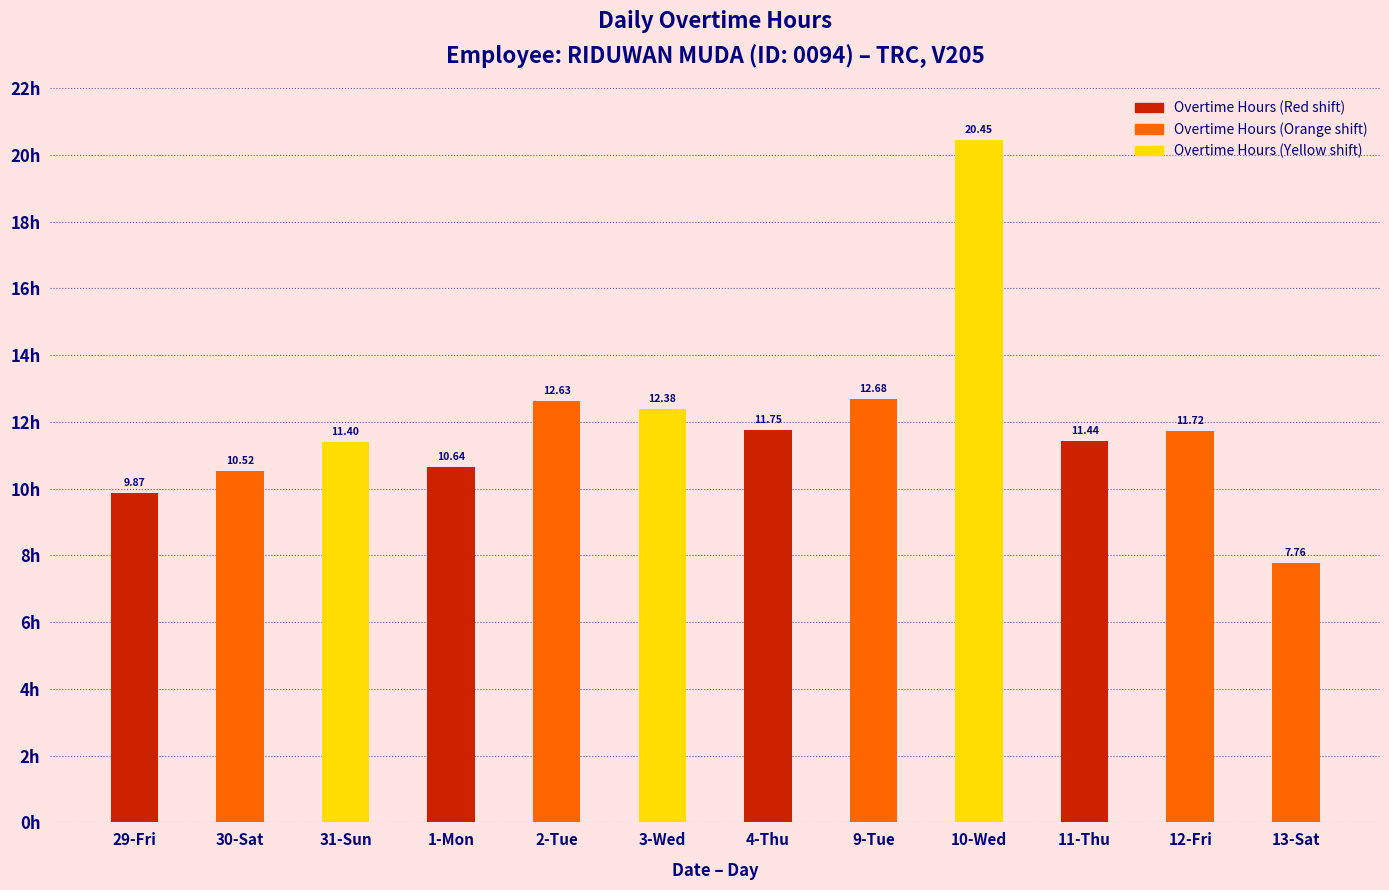

What position from the right is 9-Tue?

5